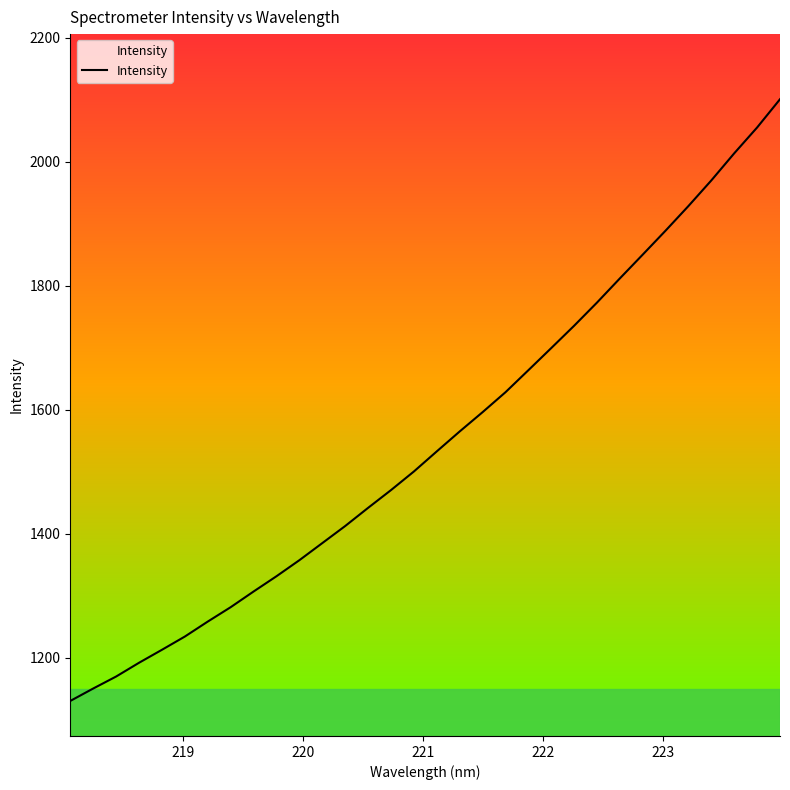

What is the difference between the maximum and minimum values?

970.7